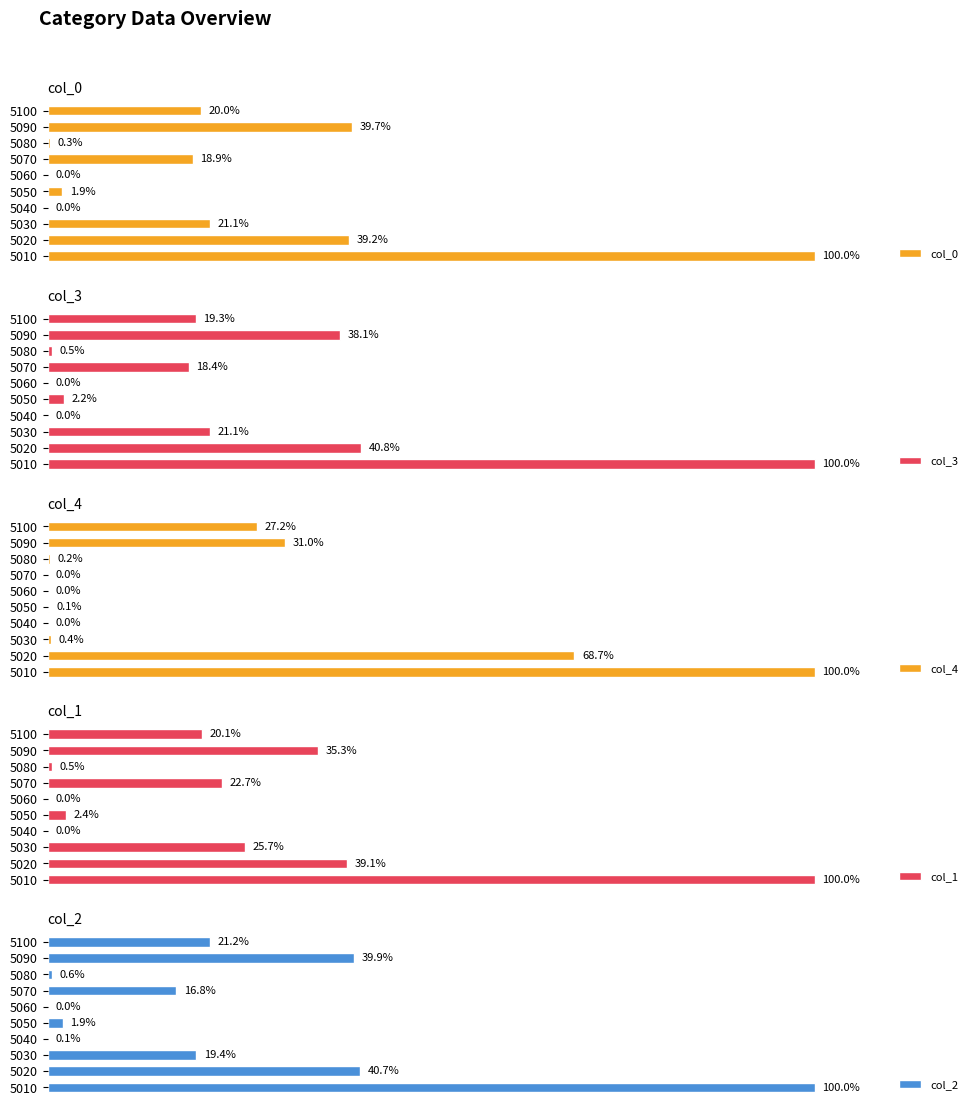

How many values in the col_3 series exceed 19?

5